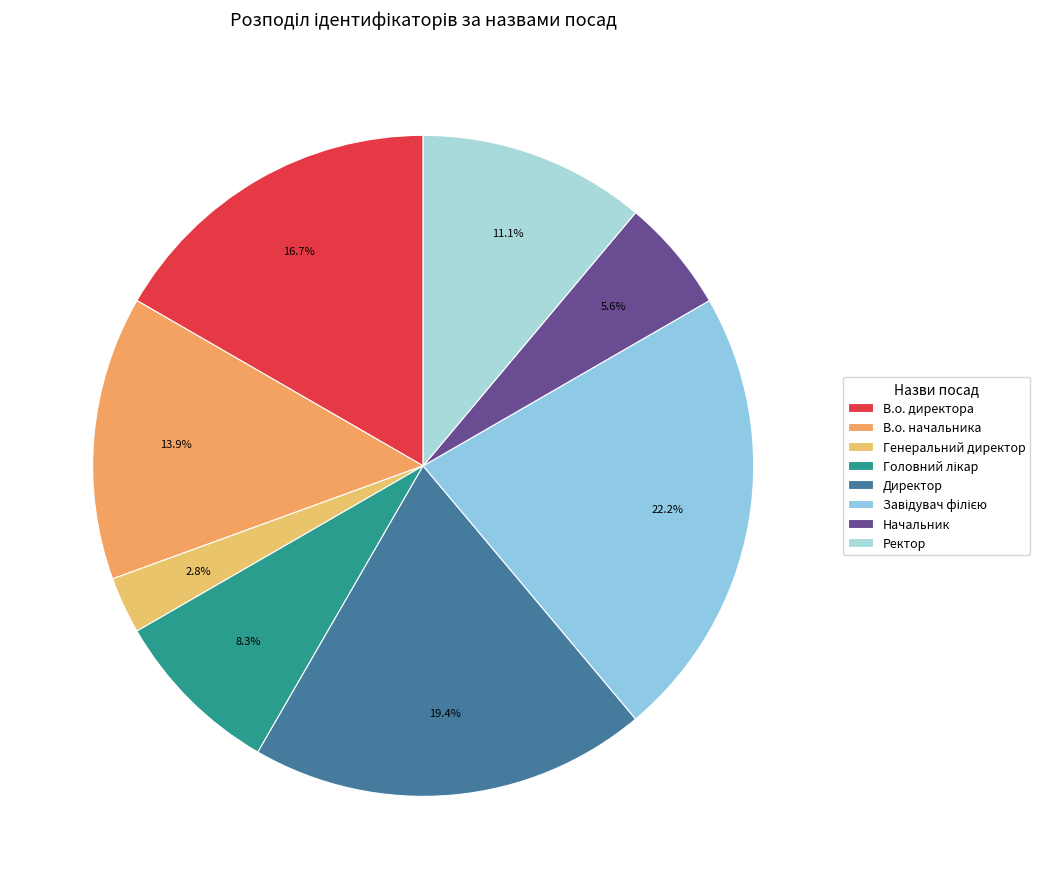

How many segments does this pie chart have?

8